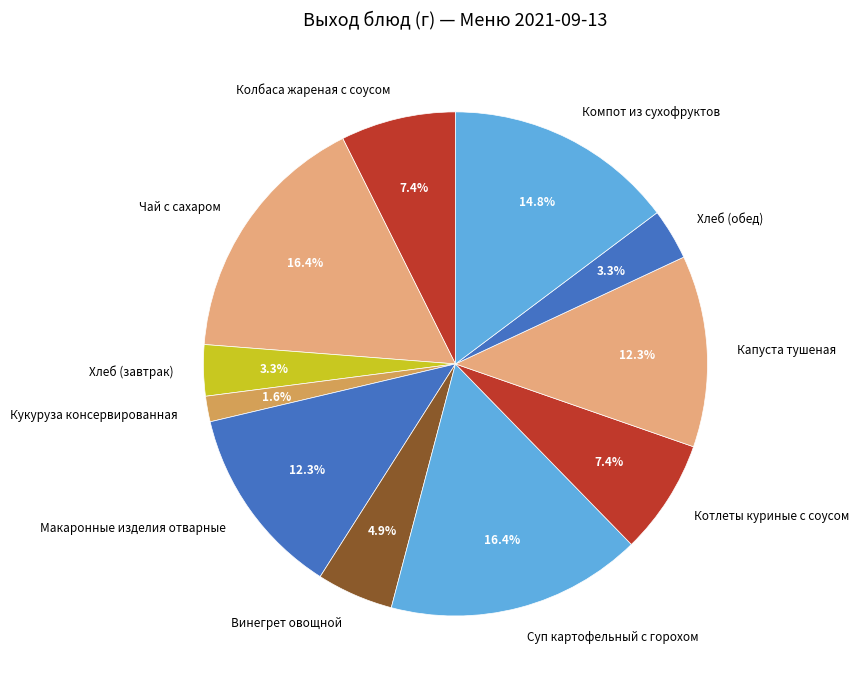

What is the ratio of the value at Компот из сухофруктов to the value at Макаронные изделия отварные?

1.2